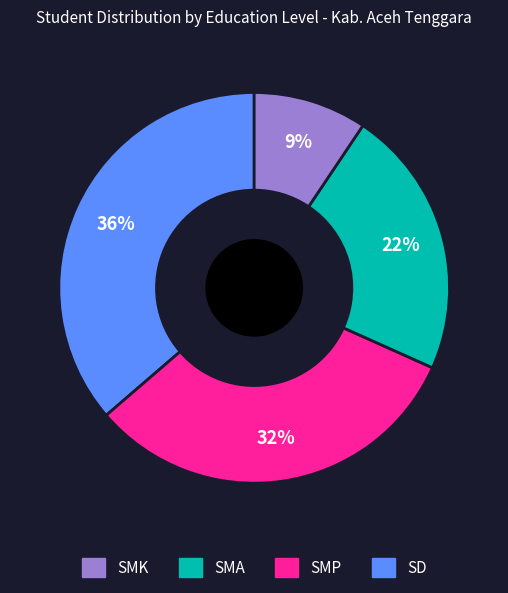

To the nearest percent, what is the difference between the largest and smallest slice percentages?

27%